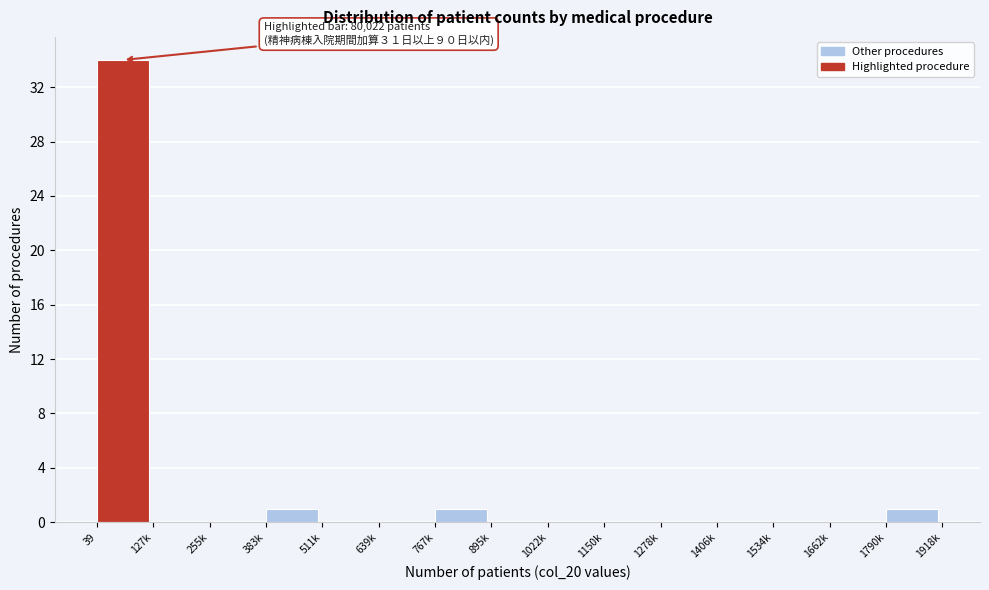

Reading left to right, what are all the values shown in this chart?

39=34	127k=0	255k=0	383k=1	511k=0	639k=0	767k=1	895k=0	1022k=0	1150k=0	1278k=0	1406k=0	1534k=0	1662k=0	1790k=1